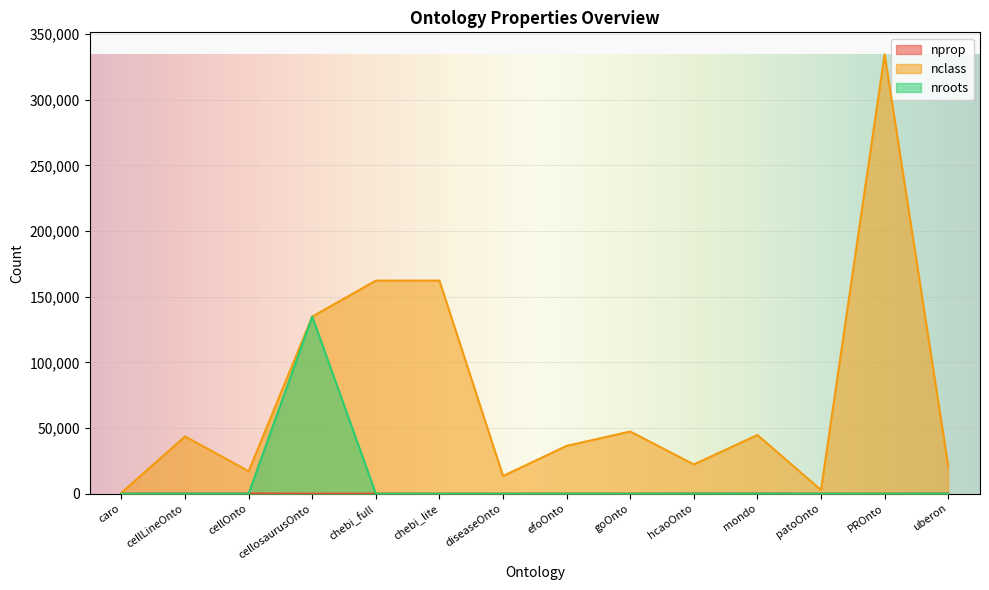

What is the spread (max minus min) of values at cellLineOnto?

43486